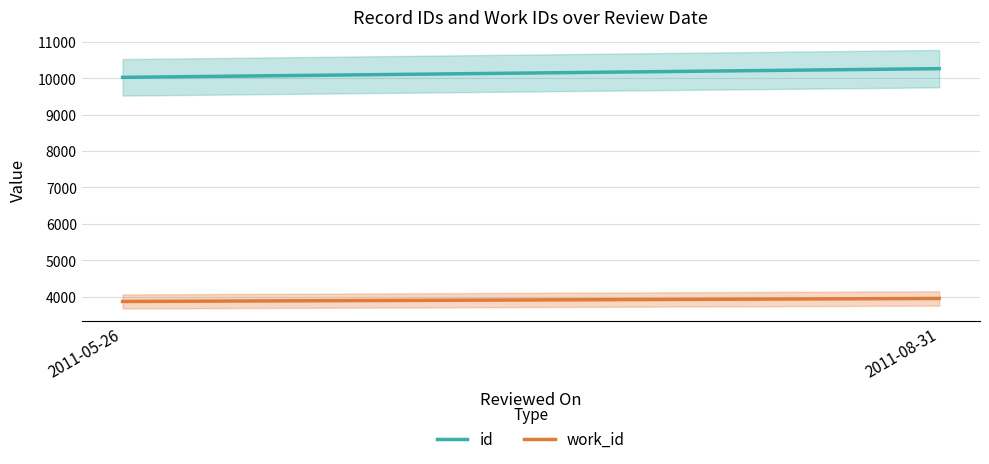

At which category does the chart reach its minimum across all series?

2011-05-26